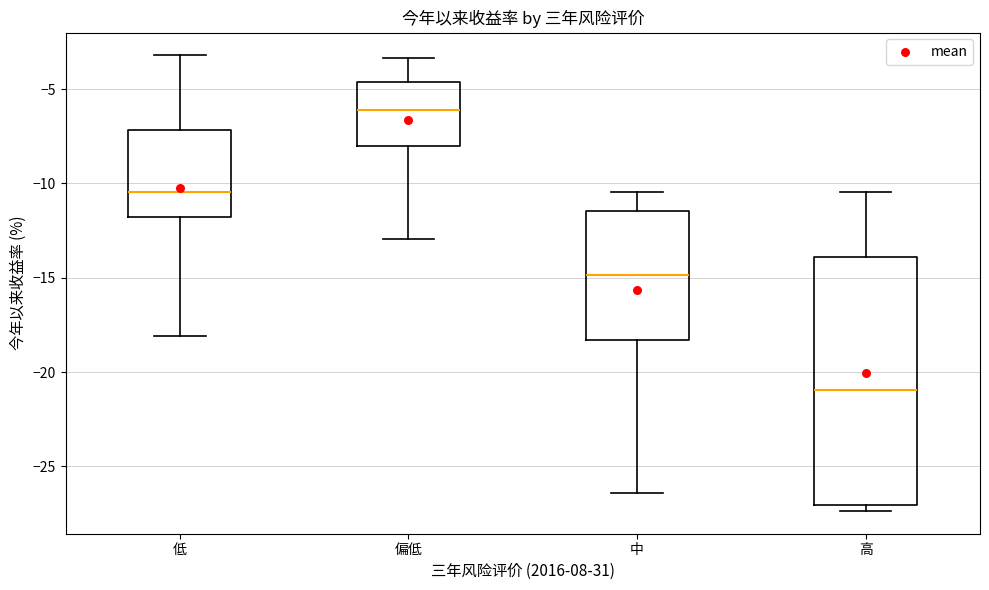

Which box has the highest median line?

偏低